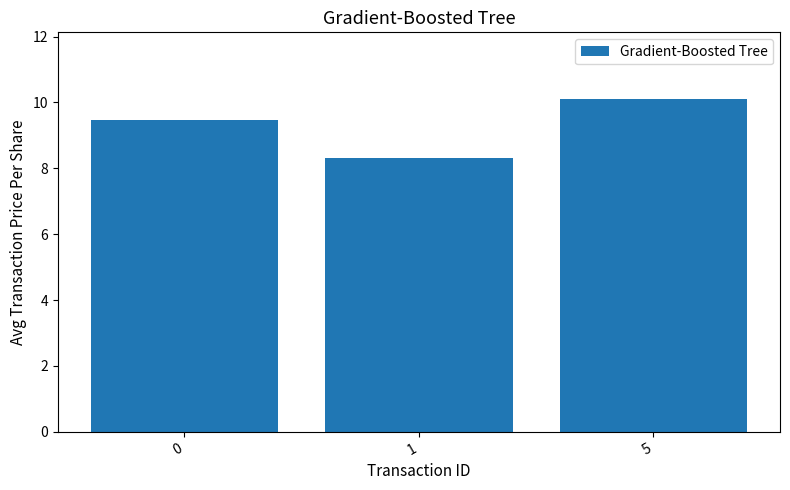

Rank the categories by value from highest to lowest.

5, 0, 1